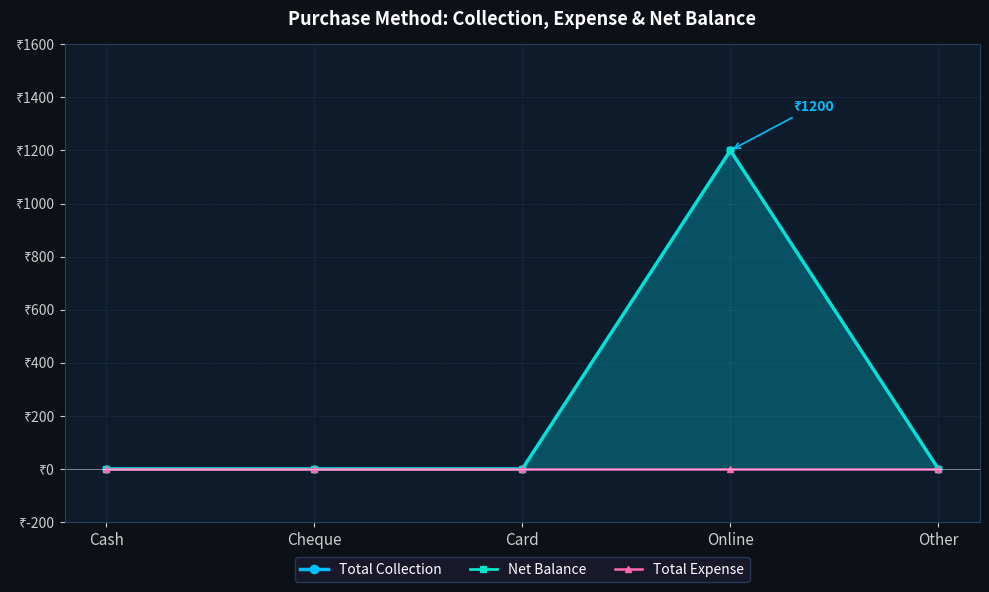

What are all the series names shown in the legend?

Total Collection, Net Balance, Total Expense